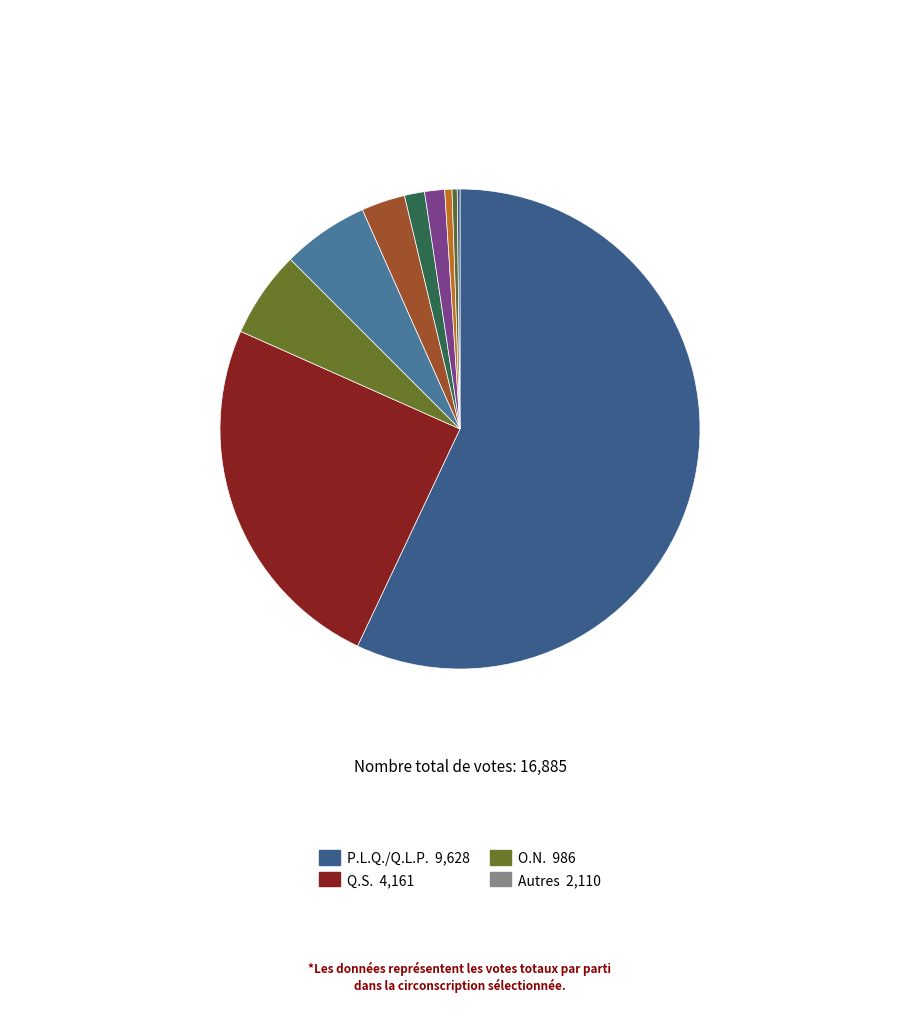

What is the smallest slice in the pie chart?

É.A.